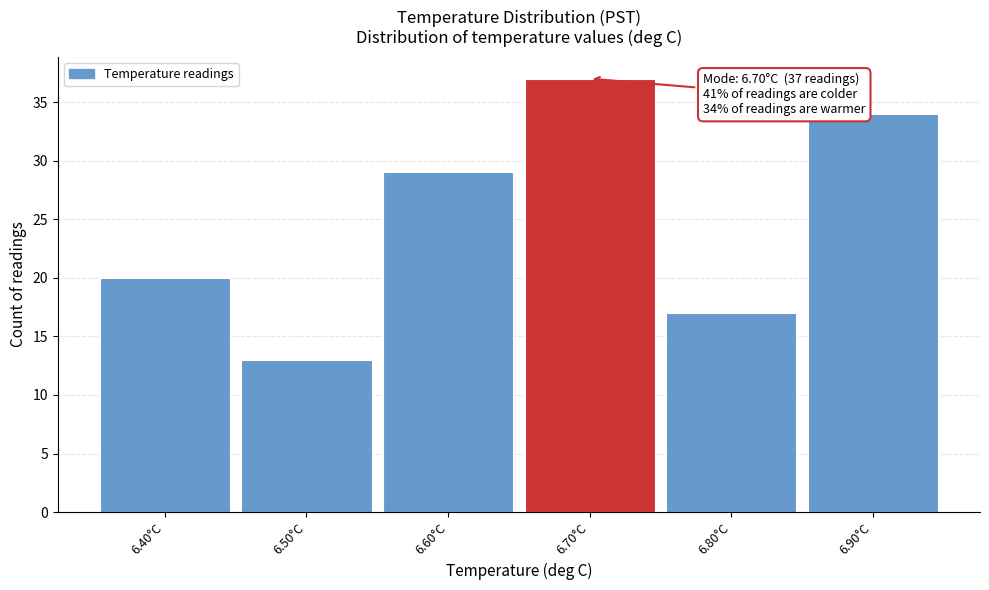

Over which range of the x-axis is the bar tallest?

6.65 to 6.75